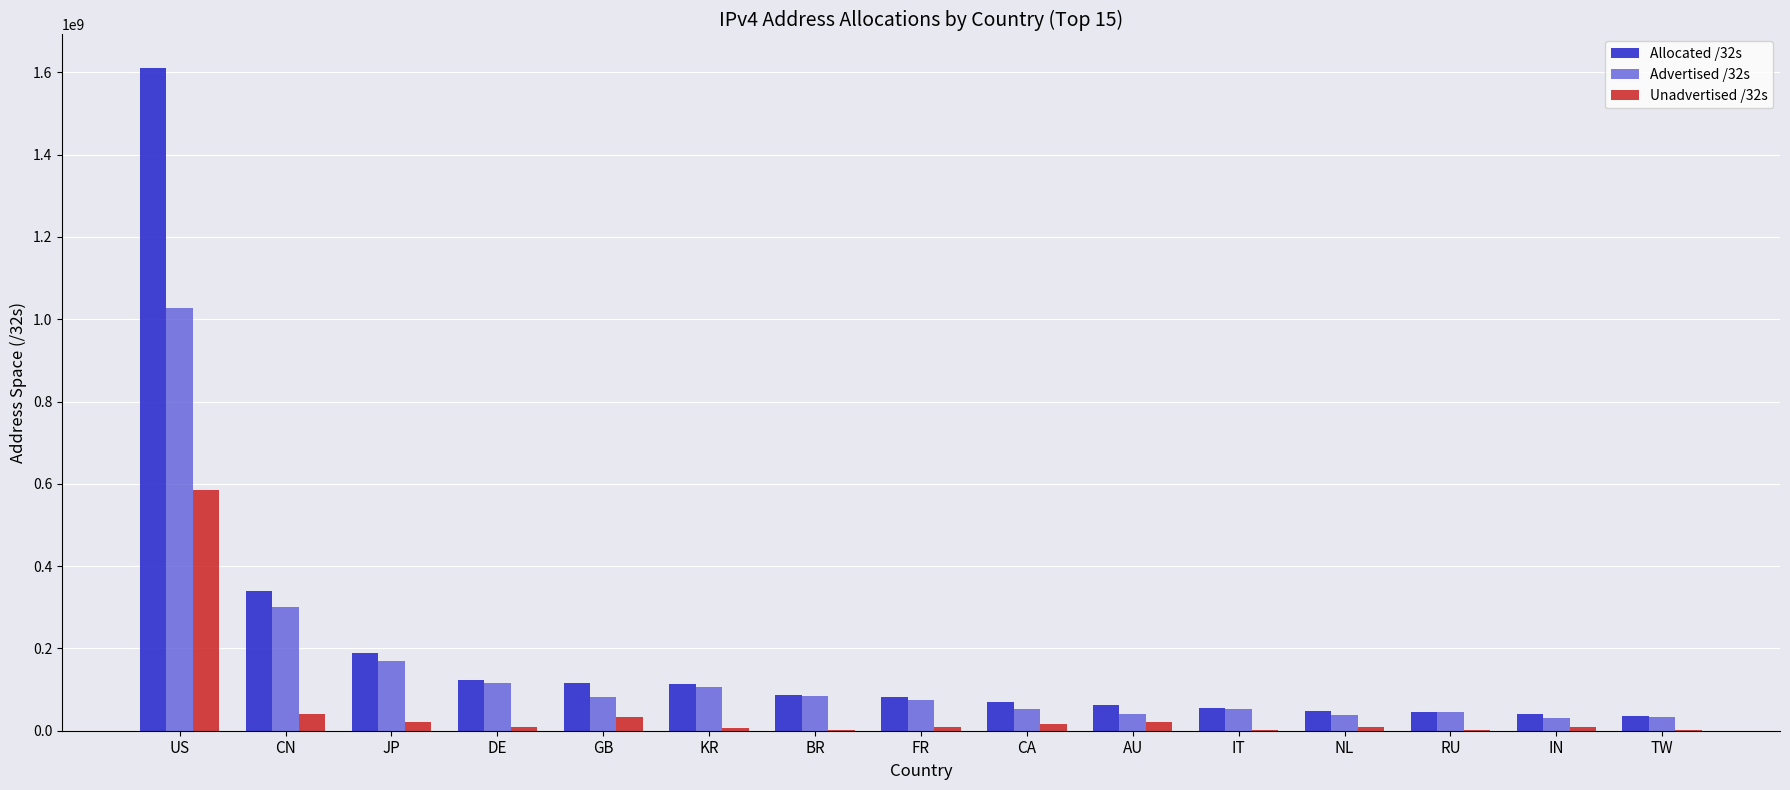

At which category is the sum across all series the highest?

US